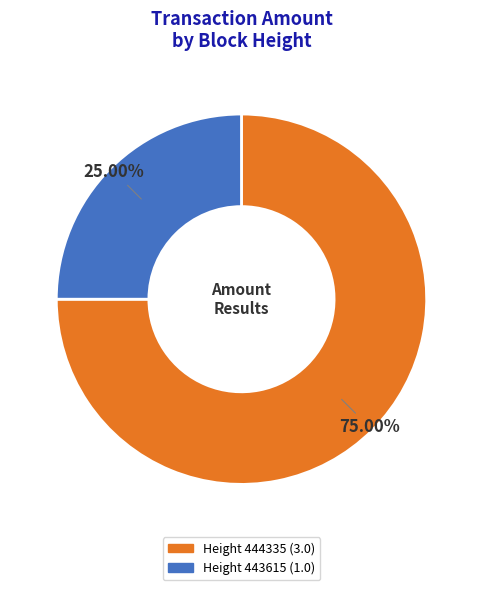

How many segments does this pie chart have?

2